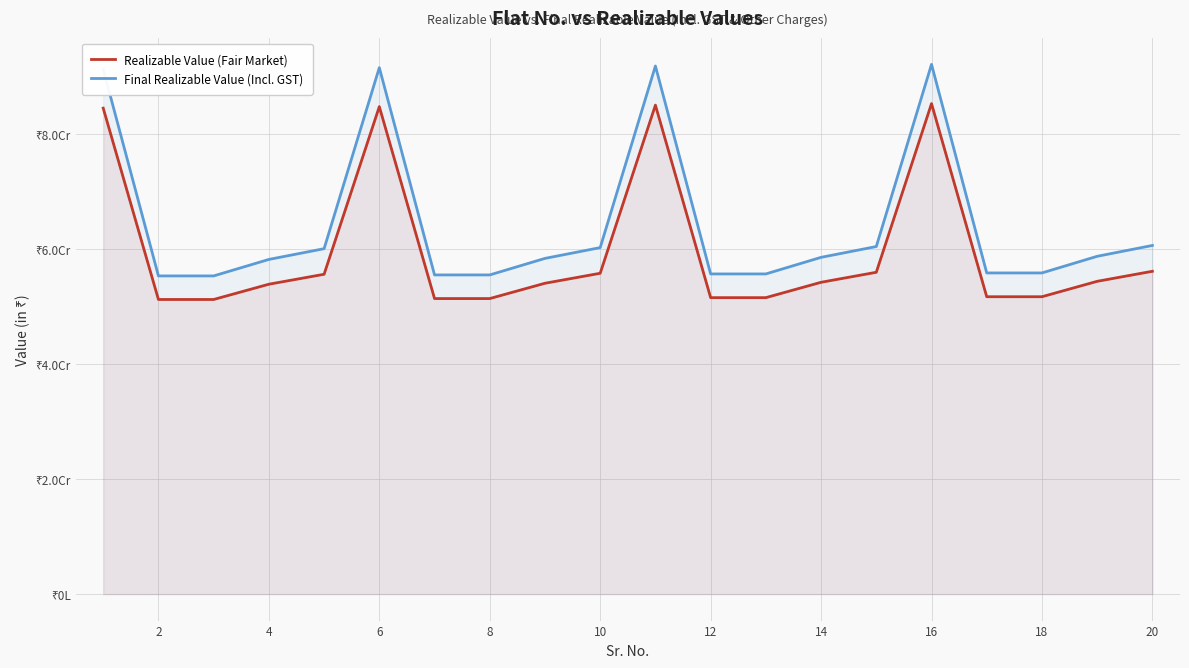

True or false: Realizable Value (Fair Market) and Final Realizable Value (Incl. GST) intersect in this chart.

False